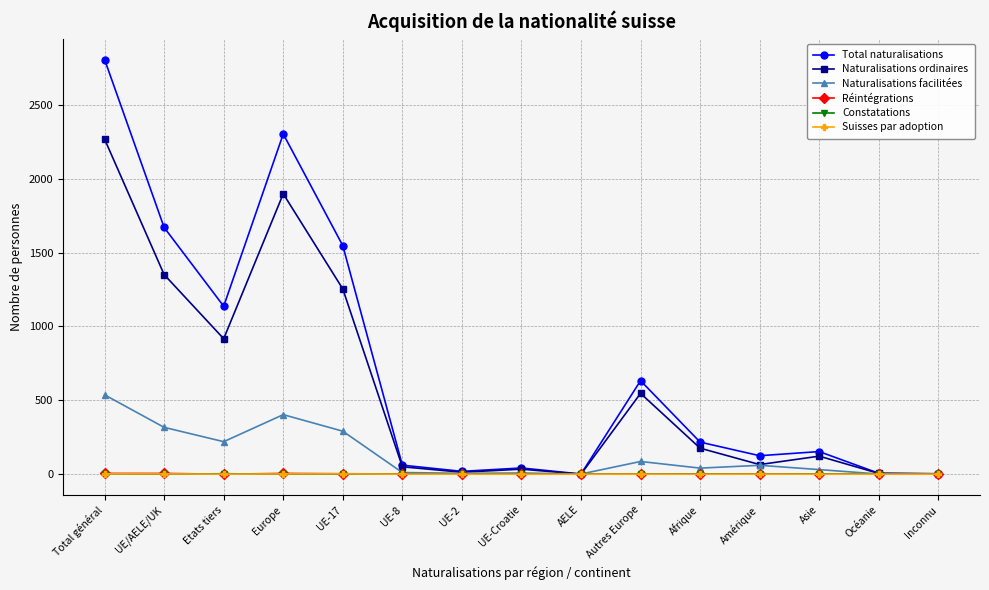

Which series has the largest range (max minus min)?

Total naturalisations